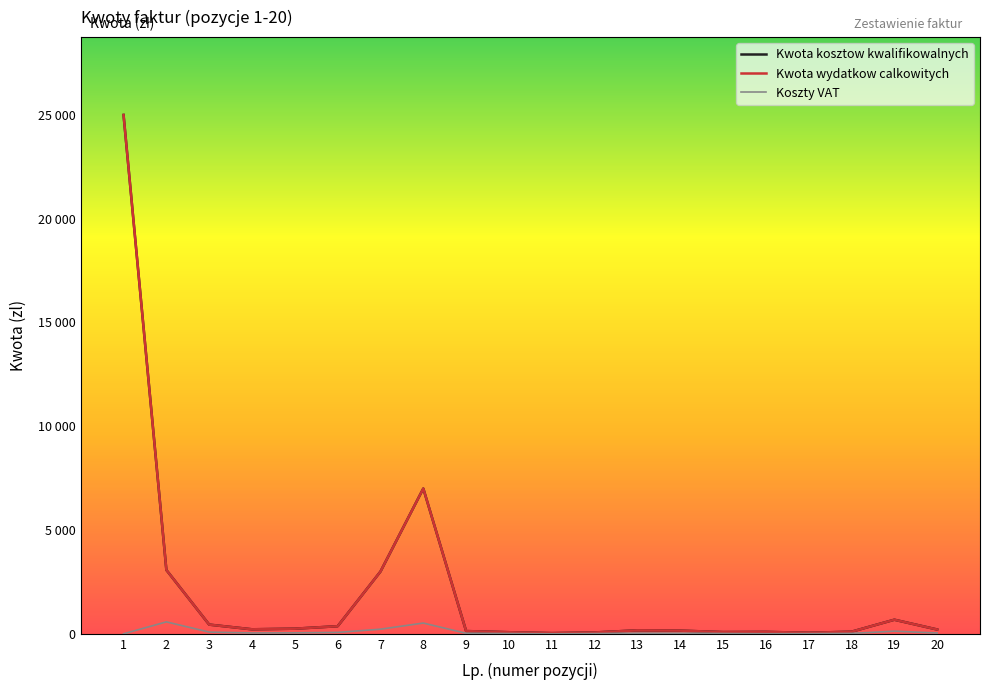

Is this an area chart (filled region under the line)?

No